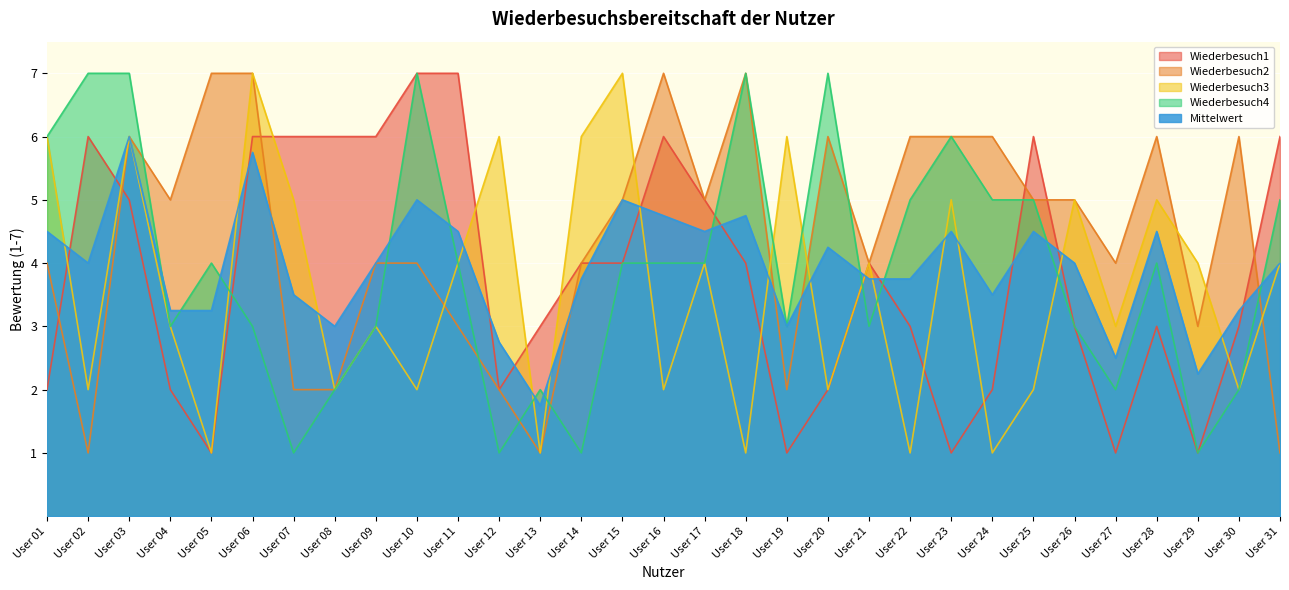

What is the approximate value of Mittelwert at User 12?

2.8